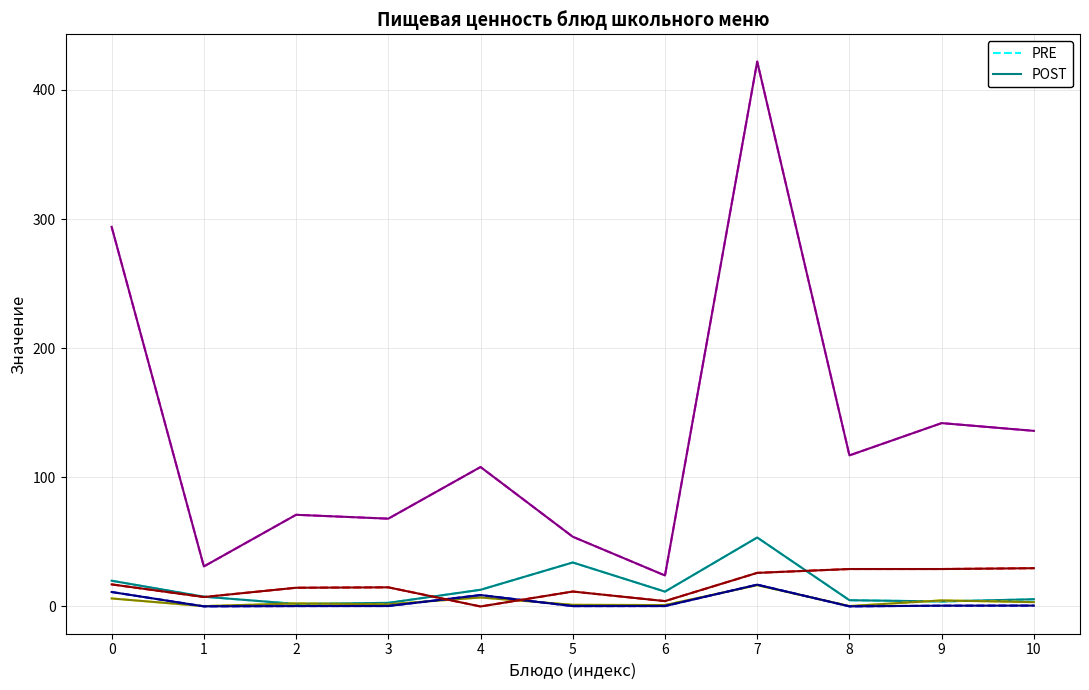

What is the difference between the second highest and minimum values in the PRE series?

32.1